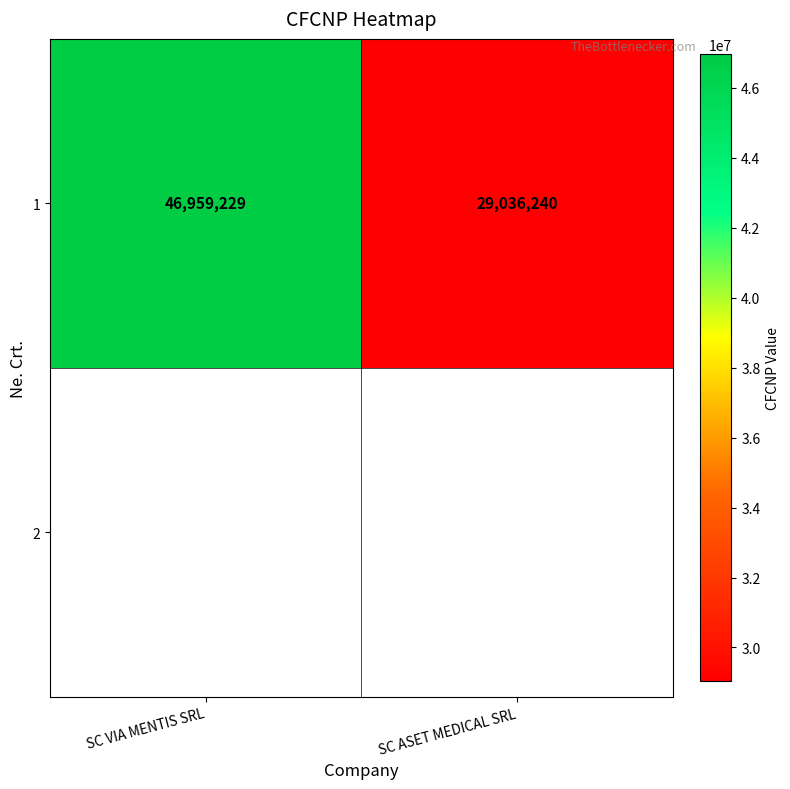

Count the number of data series in this chart.

1